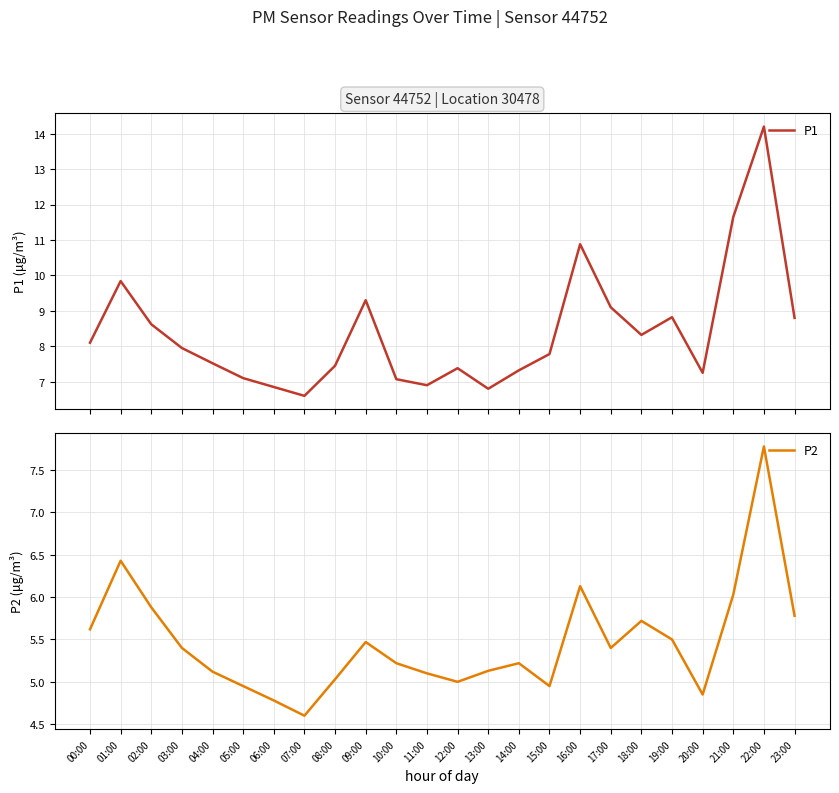

What is the spread (max minus min) of values at 08:00?

2.4